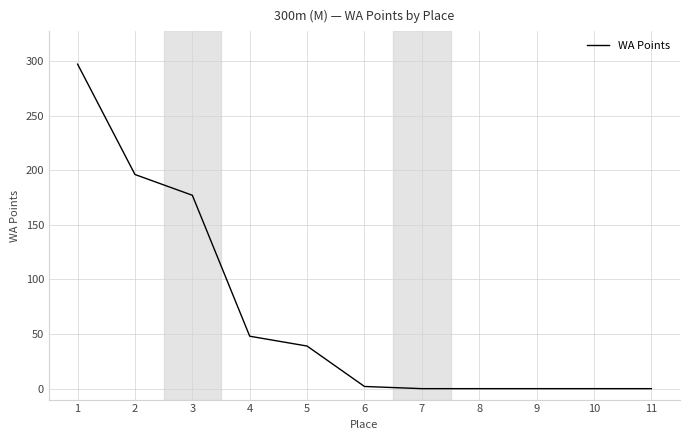

Is it true that the value at 4 is 29?

False